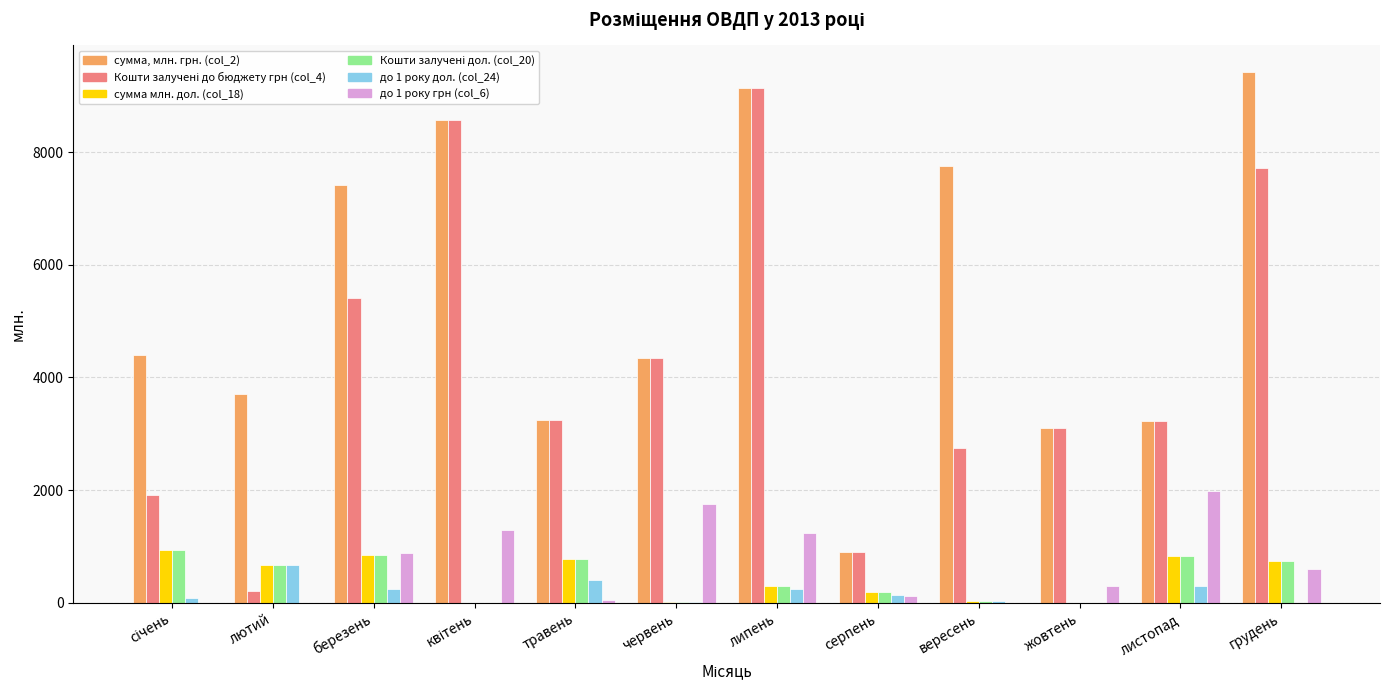

What is the sum of all сумма млн. дол. (col_18) values?

5310.7